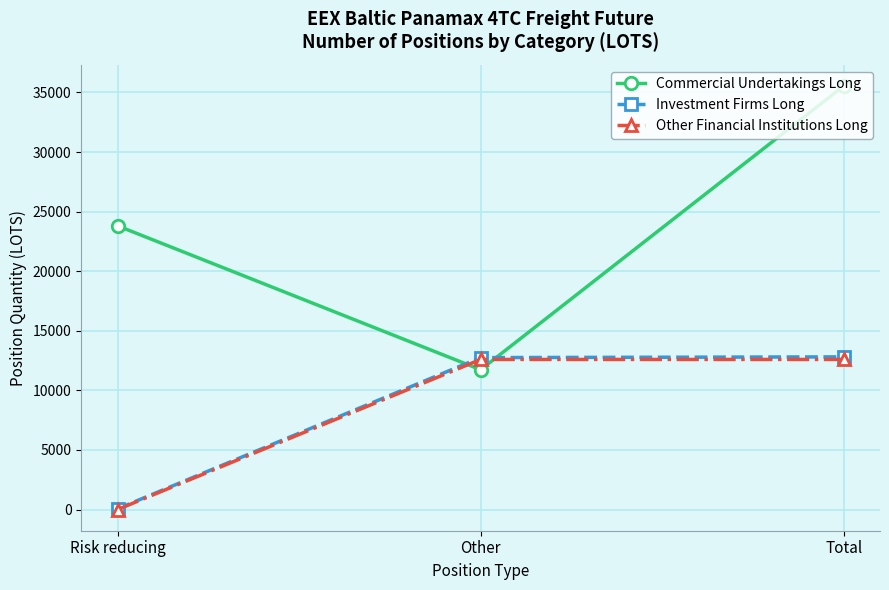

At how many categories does at least one series exceed 3343?

3